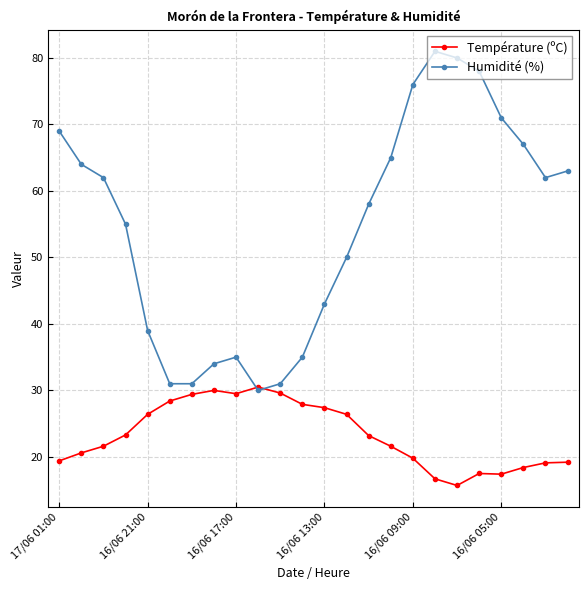

Rank the series by their maximum value, from highest to lowest.

Humidité (%), Température (ºC)